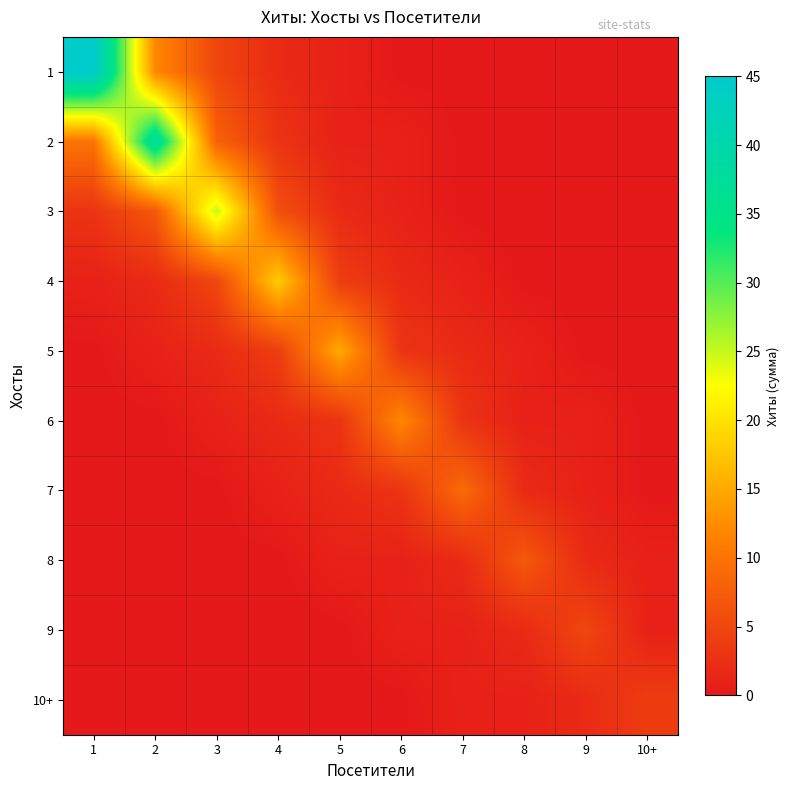

Reading left to right, list all the values displayed in this chart.

1: 1=45	2=12	3=5	4=2	5=1	6=0	7=0	8=0	9=0	10+=0
2: 1=10	2=38	3=8	4=3	5=1	6=1	7=0	8=0	9=0	10+=0
3: 1=3	2=7	3=25	4=6	5=2	6=1	7=0	8=0	9=0	10+=0
4: 1=1	2=2	3=5	4=18	5=4	6=2	7=1	8=0	9=0	10+=0
5: 1=0	2=1	3=2	4=4	5=15	6=3	7=2	8=1	9=0	10+=0
6: 1=0	2=0	3=1	4=2	5=3	6=12	7=3	8=1	9=1	10+=0
7: 1=0	2=0	3=0	4=1	5=2	6=3	7=9	8=2	9=1	10+=0
8: 1=0	2=0	3=0	4=0	5=1	6=1	7=2	8=7	9=2	10+=1
9: 1=0	2=0	3=0	4=0	5=0	6=1	7=1	8=2	9=5	10+=1
10+: 1=0	2=0	3=0	4=0	5=0	6=0	7=1	8=1	9=2	10+=4